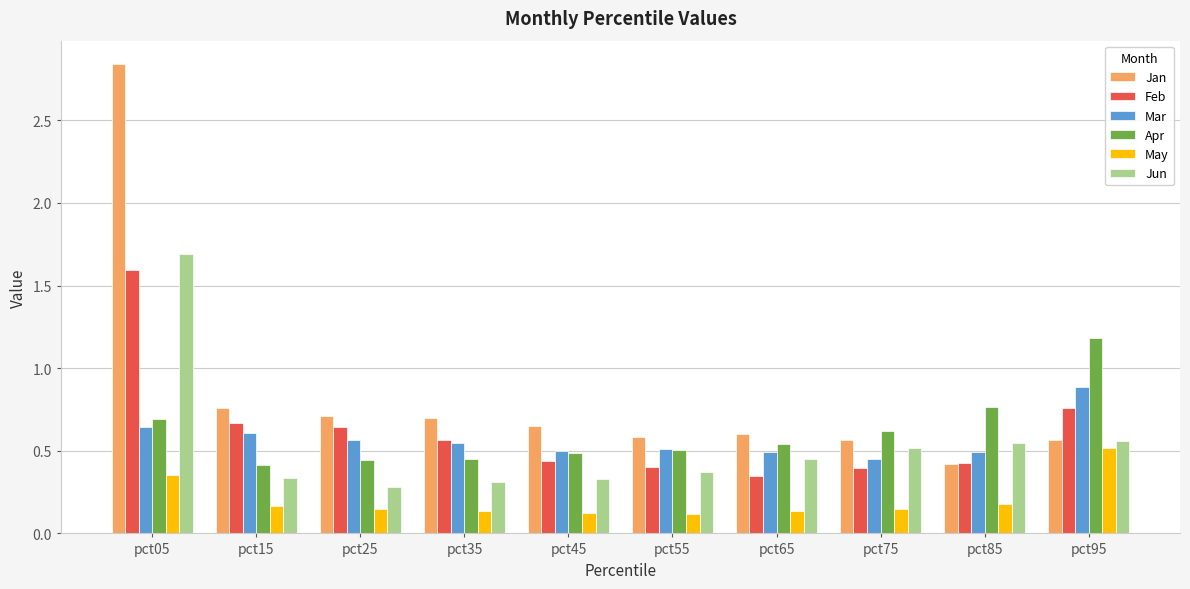

At how many categories does at least one series exceed 0?

10